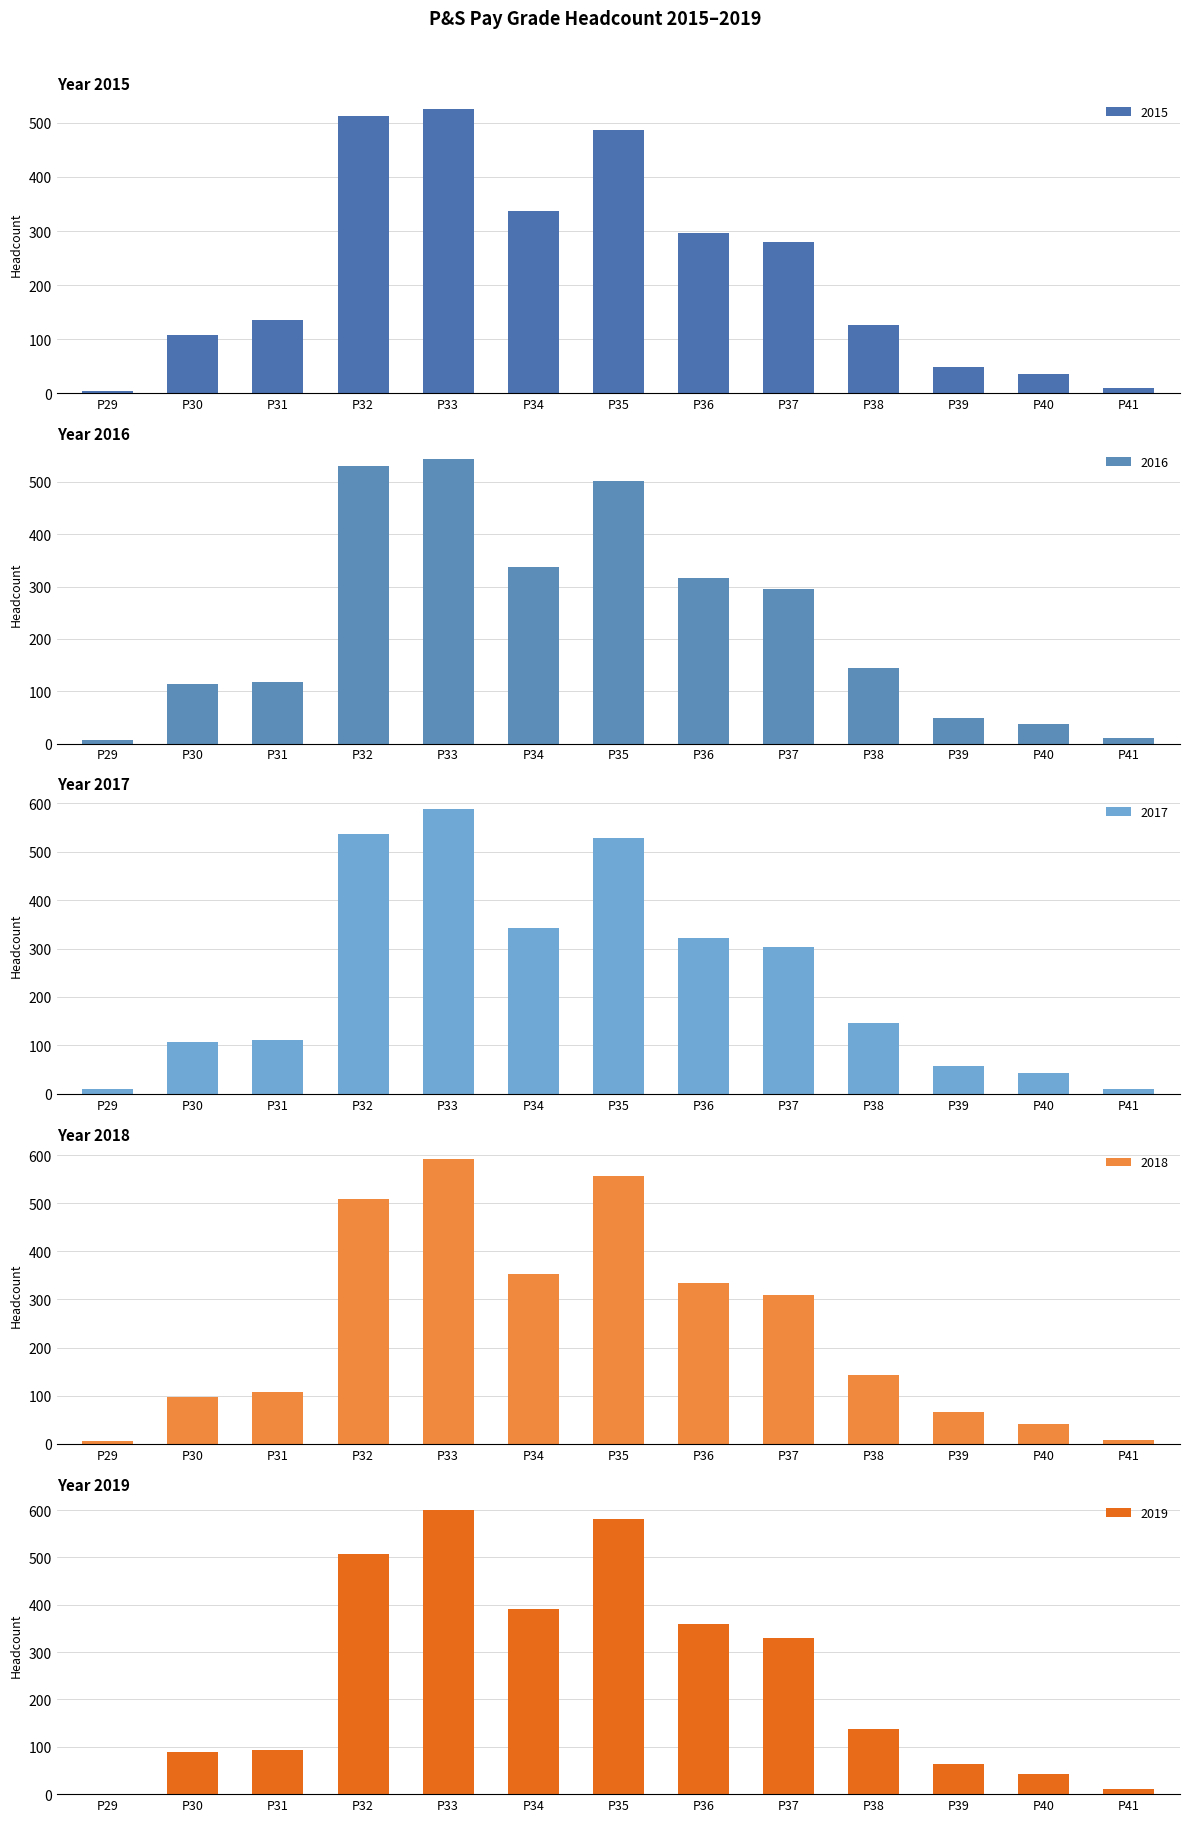

Between P30 and P37, which series saw the biggest shift?

2019